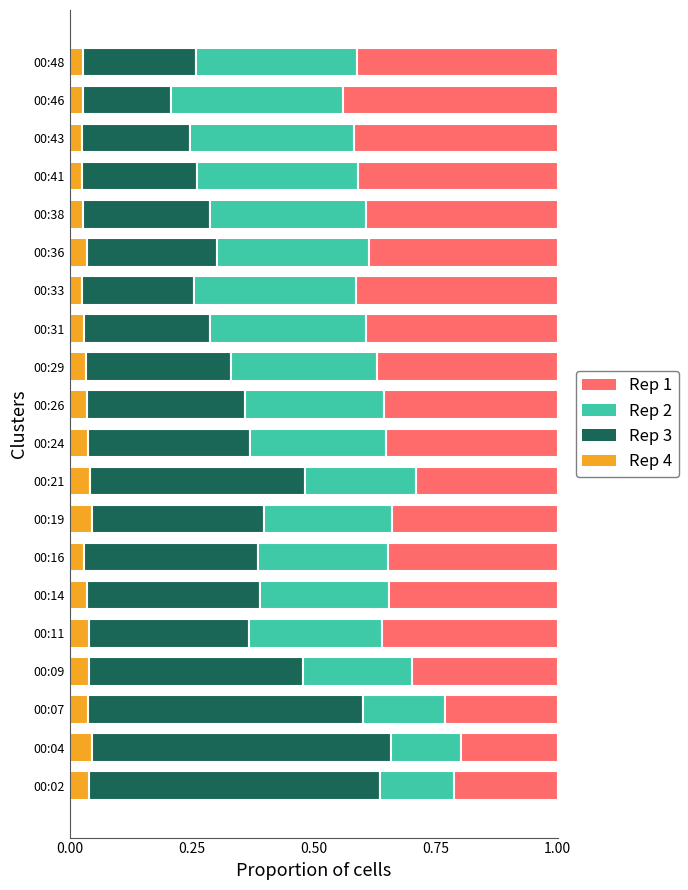

Count the Rep 4 values in the range 0 to 1.

20